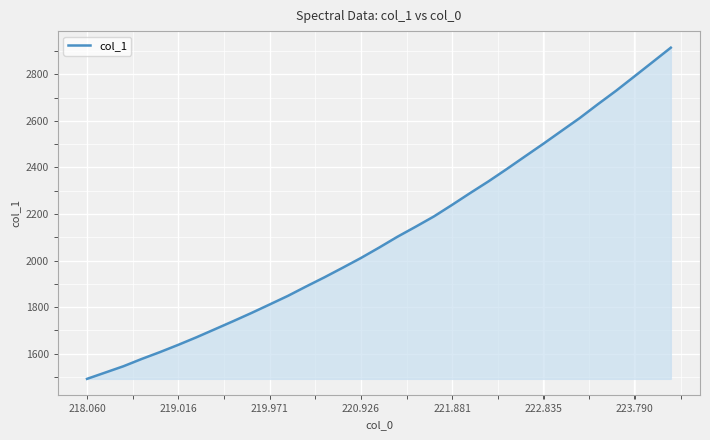

What is the sum of all values?

69556.4